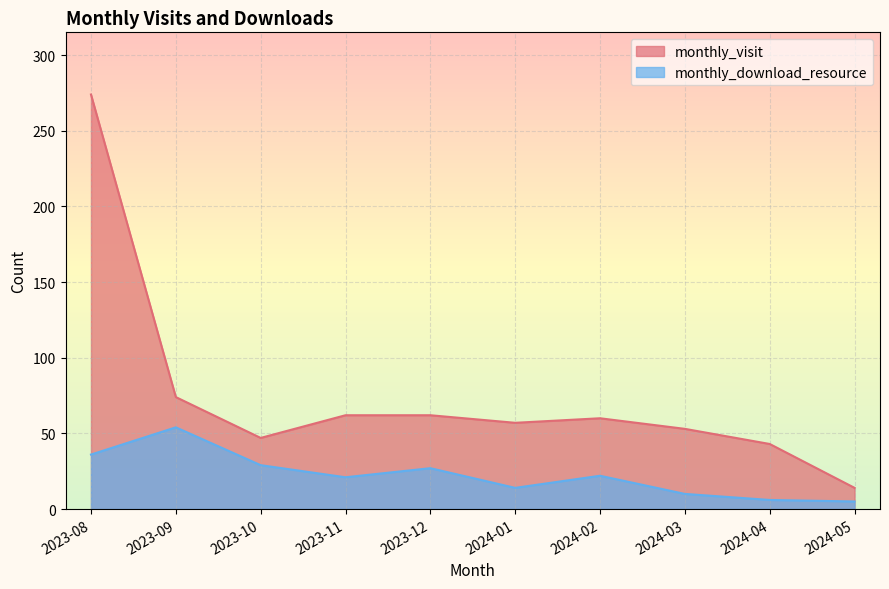

What are all the series names shown in the legend?

monthly_visit, monthly_download_resource